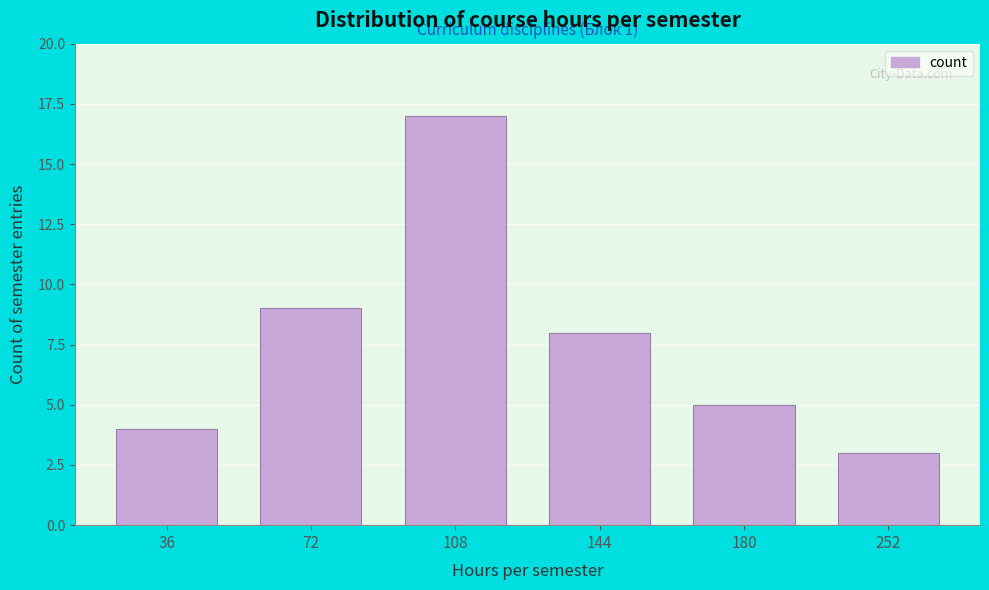

Reading right to left, extract all data points from this chart.

252=3	180=5	144=8	108=17	72=9	36=4